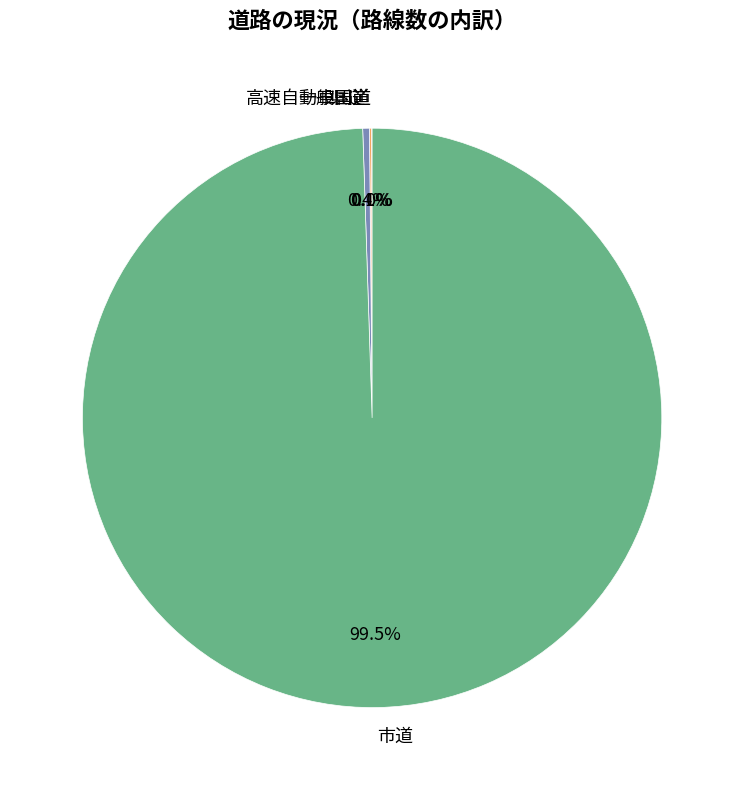

What percentage is NOT represented by 県道?

99.6%